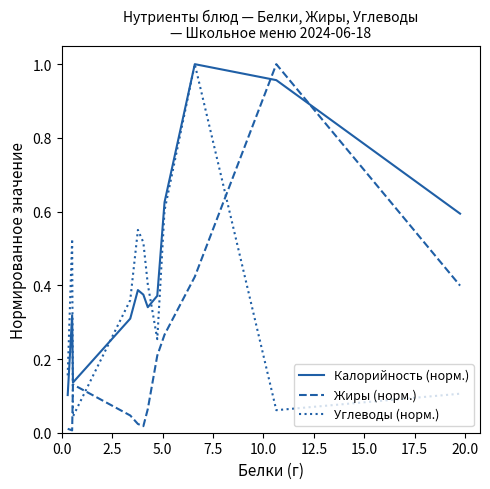

Which series ends up on top after the final intersection of Жиры (норм.) and Углеводы (норм.)?

Жиры (норм.)